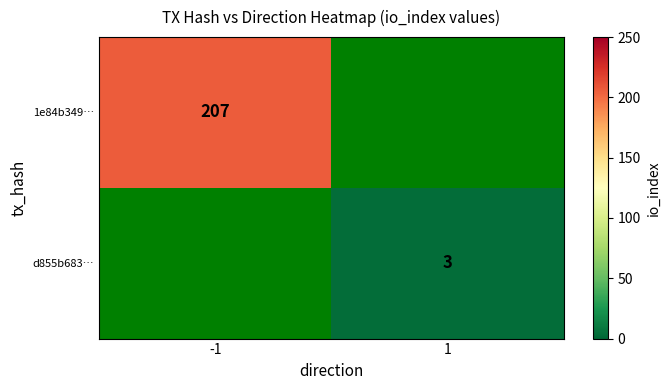

The d855b683… series shows 1 at 1. True or false?

False